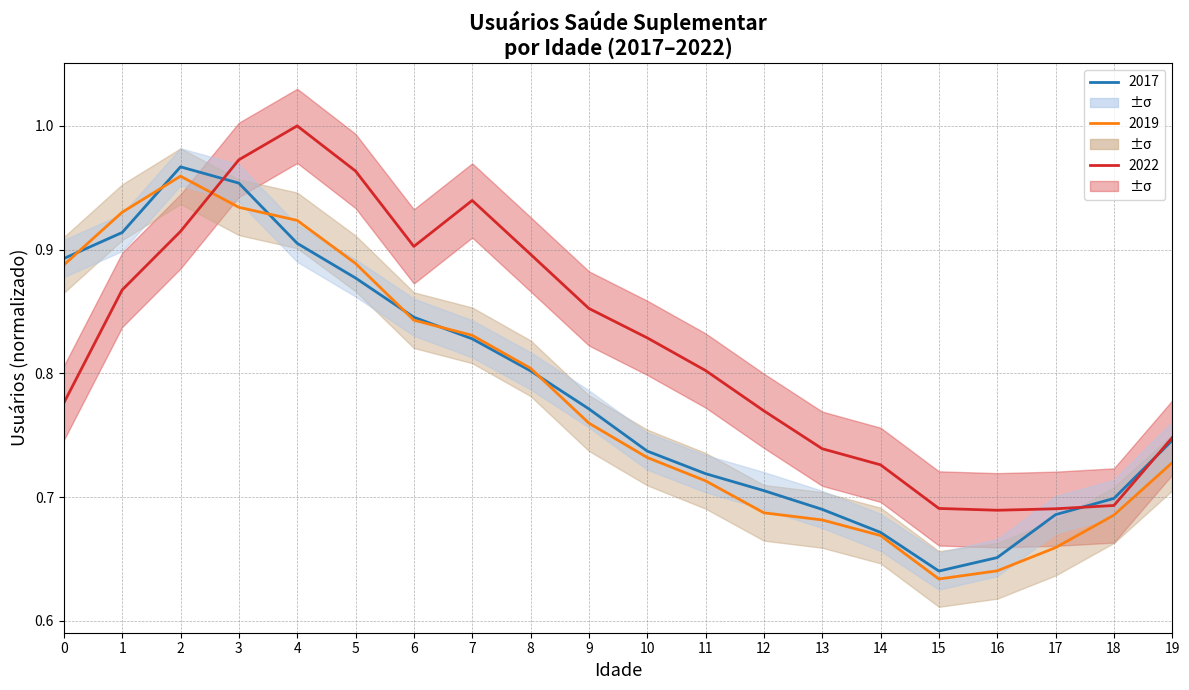

True or false: 2022 has a value of 1.1 at 14.

False